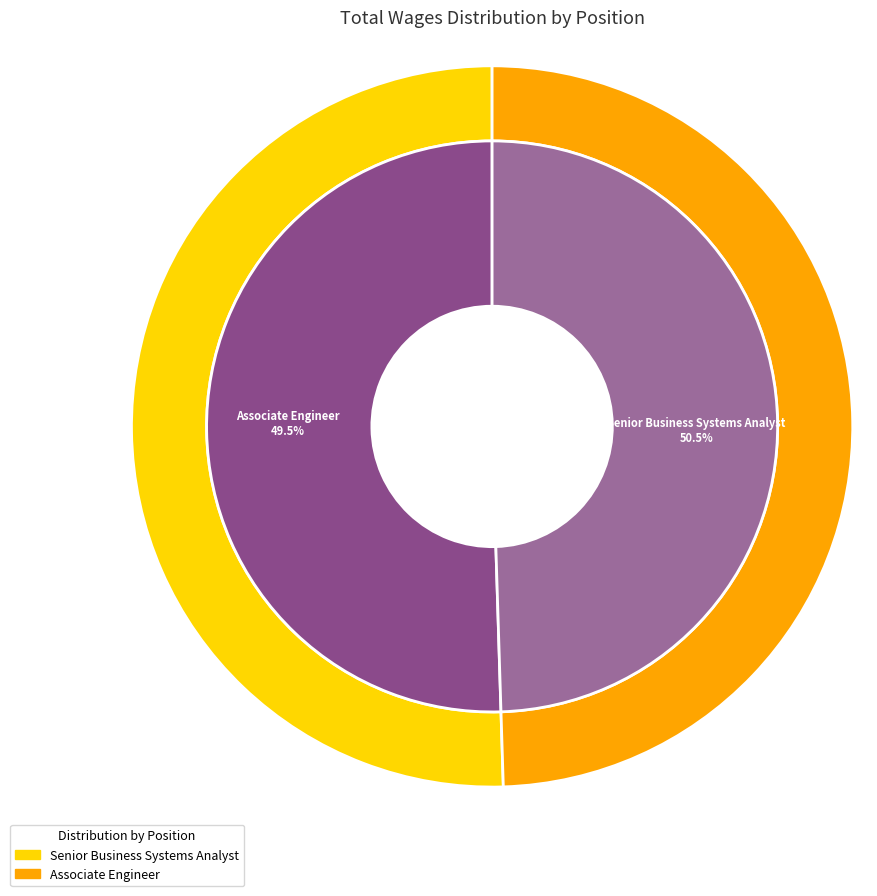

What percentage is the Senior Business Systems Analyst slice, to the nearest percent?

50%